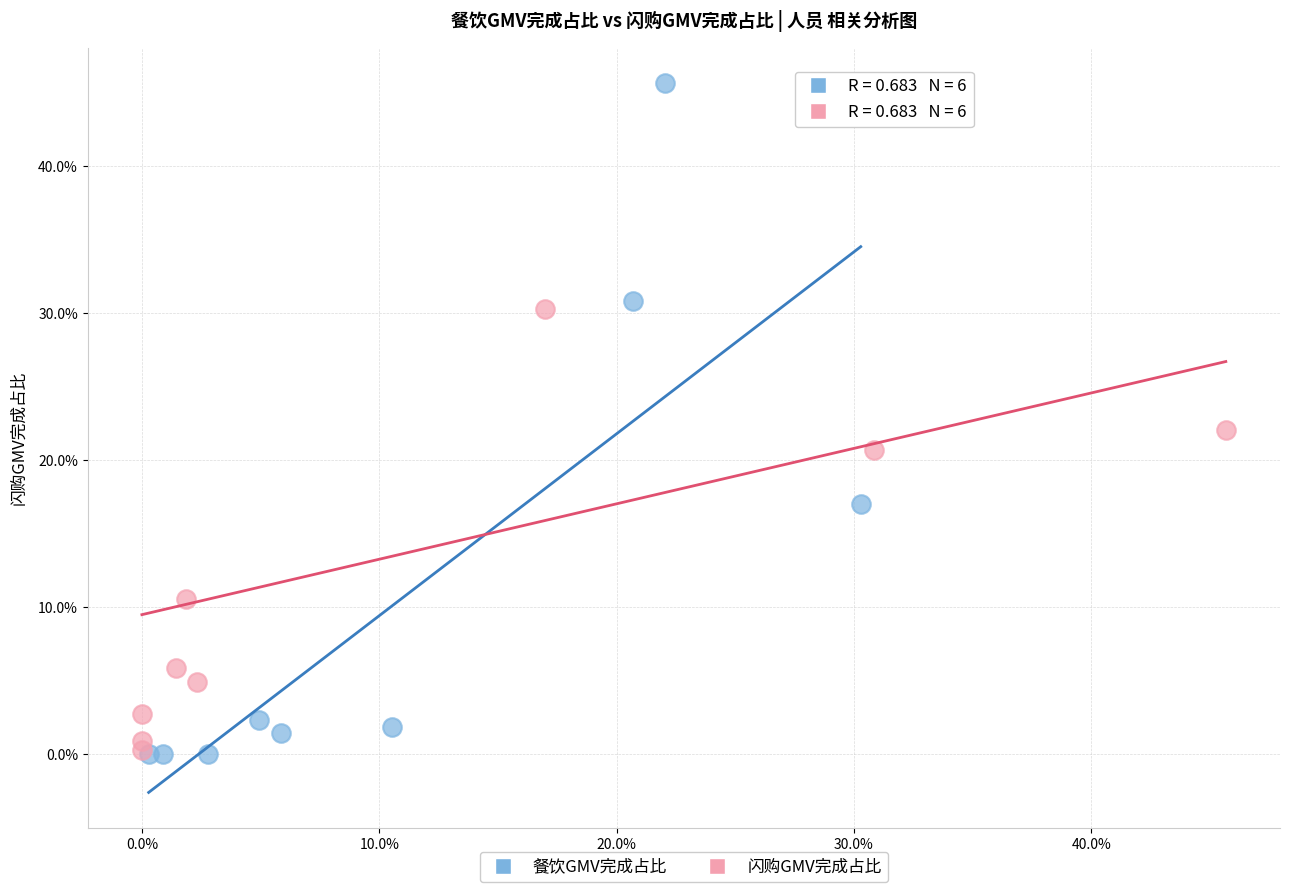

Which series has the widest spread of Y values?

餐饮GMV完成占比